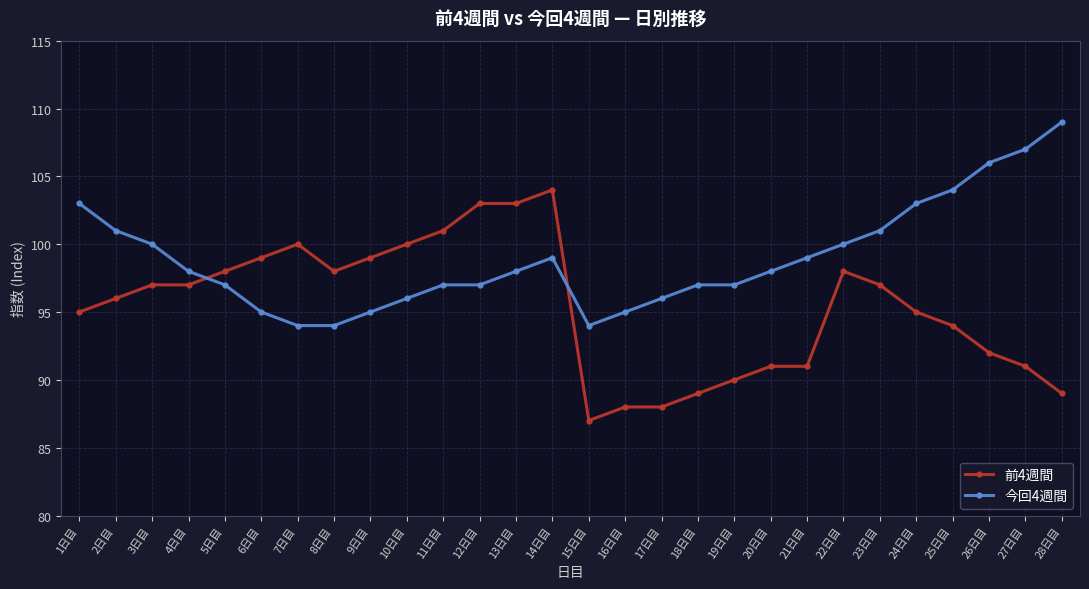

How many data points in 前4週間 are less than 97?

14